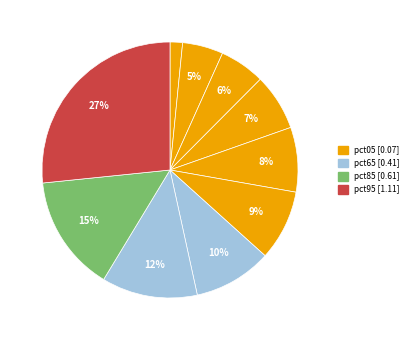

Count the number of slices in the pie.

10